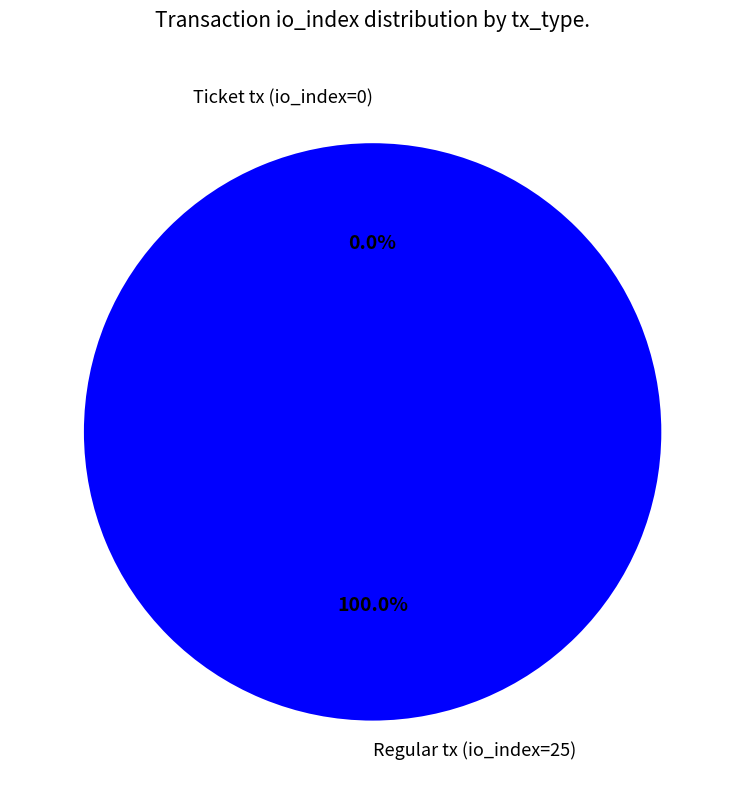

What is the largest slice in the pie chart?

Regular tx (io_index=25)